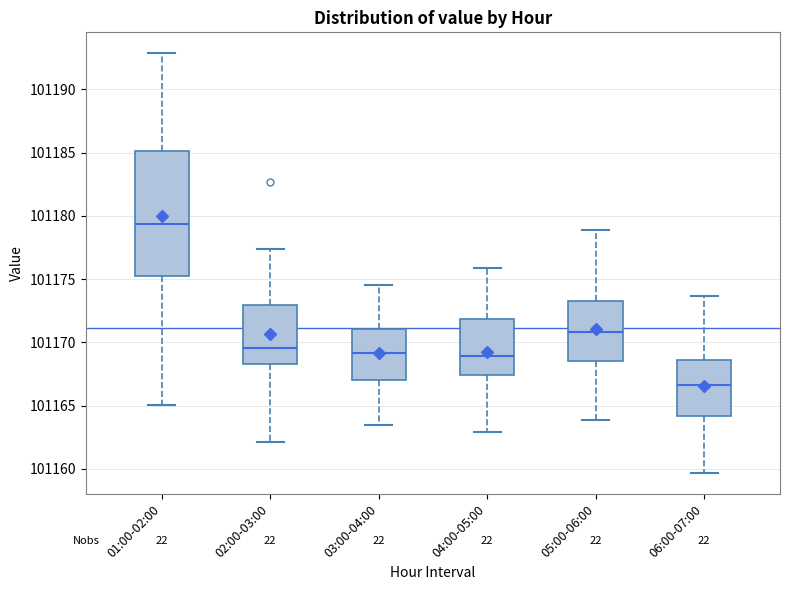

Reading left to right, transcribe this box plot: for each box, give where its median line is, the range the box spans, and where its two whiskers end, as read against the y-axis. The values are not printed on the chart, so give them approximately, as read against the axis.

01:00-02:00: median 101179.5, box 101175.5 to 101185.0, whiskers 101165.0 to 101193.0
02:00-03:00: median 101169.5, box 101168.5 to 101173.0, whiskers 101162.0 to 101177.5
03:00-04:00: median 101169.0, box 101167.0 to 101171.0, whiskers 101163.5 to 101174.5
04:00-05:00: median 101169.0, box 101167.5 to 101172.0, whiskers 101163.0 to 101176.0
05:00-06:00: median 101171.0, box 101168.5 to 101173.5, whiskers 101164.0 to 101179.0
06:00-07:00: median 101166.5, box 101164.0 to 101168.5, whiskers 101159.5 to 101173.5